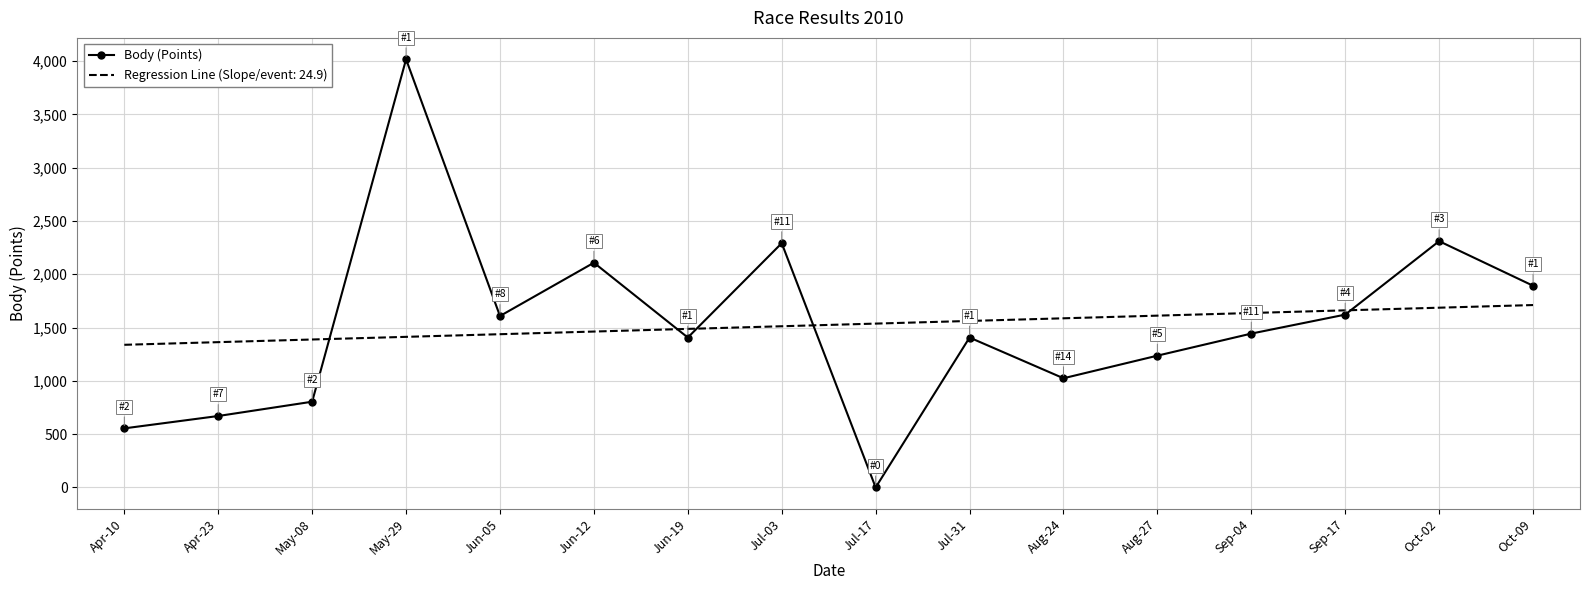

At which category does the chart reach its minimum across all series?

Jul-17